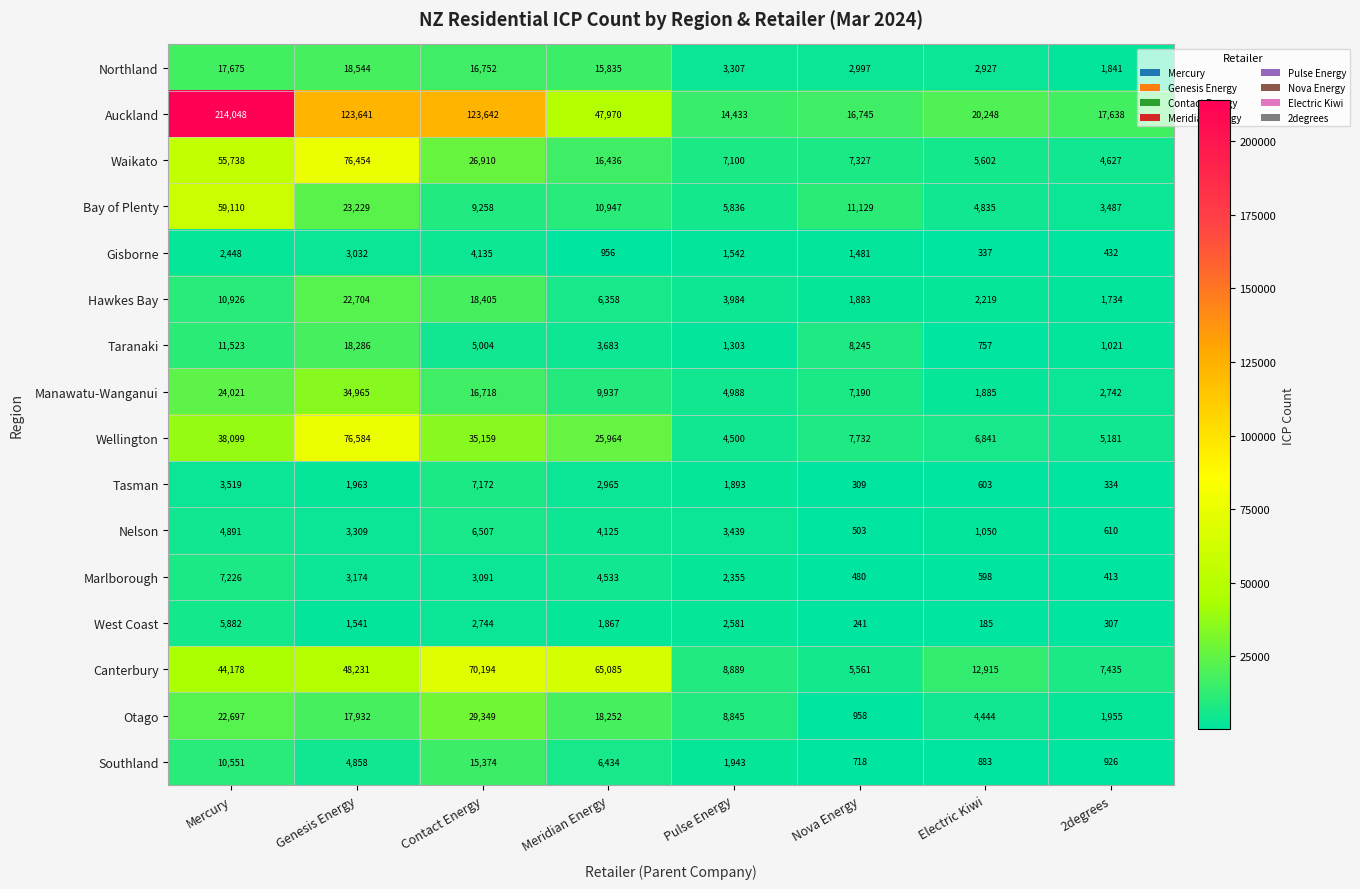

Read the Bay of Plenty value at Meridian Energy, to the nearest 10.

10950